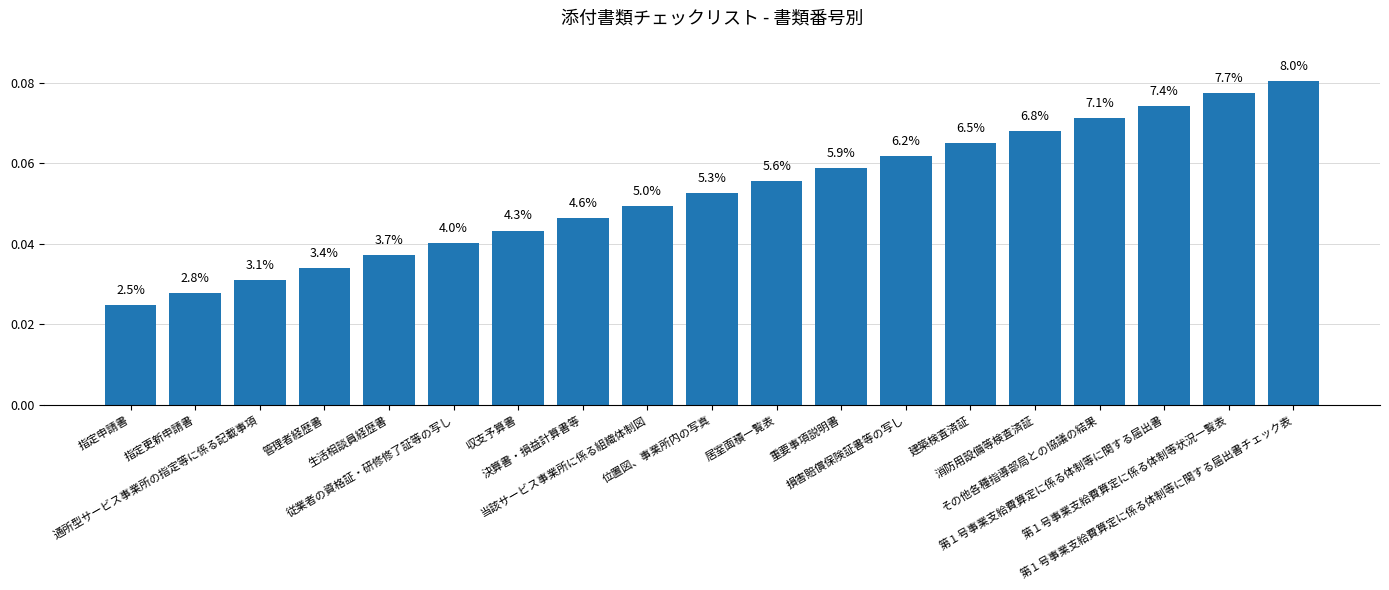

Does the chart contain any negative values?

No